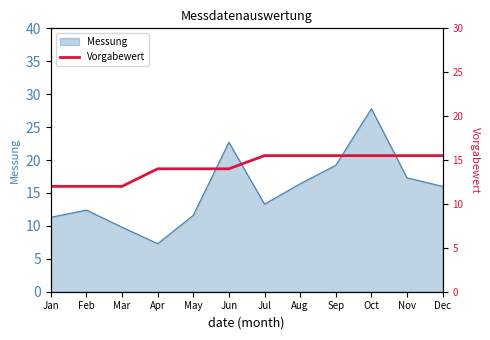

Read the Messung value at Nov.

17.3